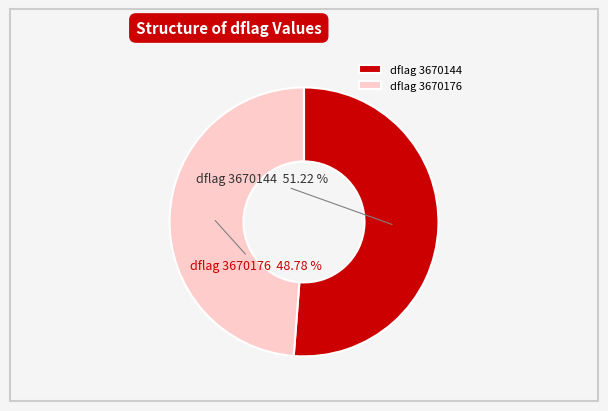

Approximately how many times larger is the value at dflag 3670176 compared to dflag 3670144?

1.0